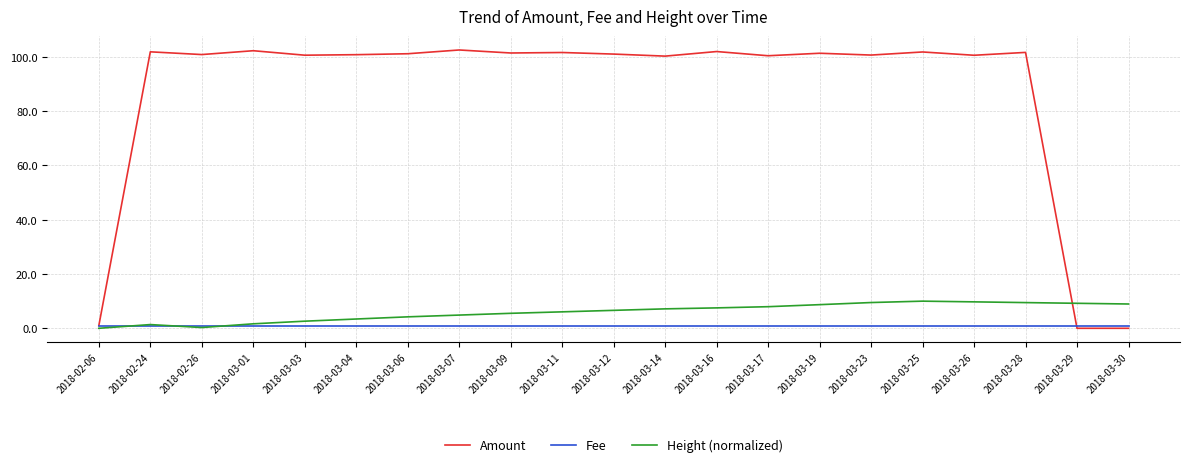

What is the maximum value shown in the chart?

102.6